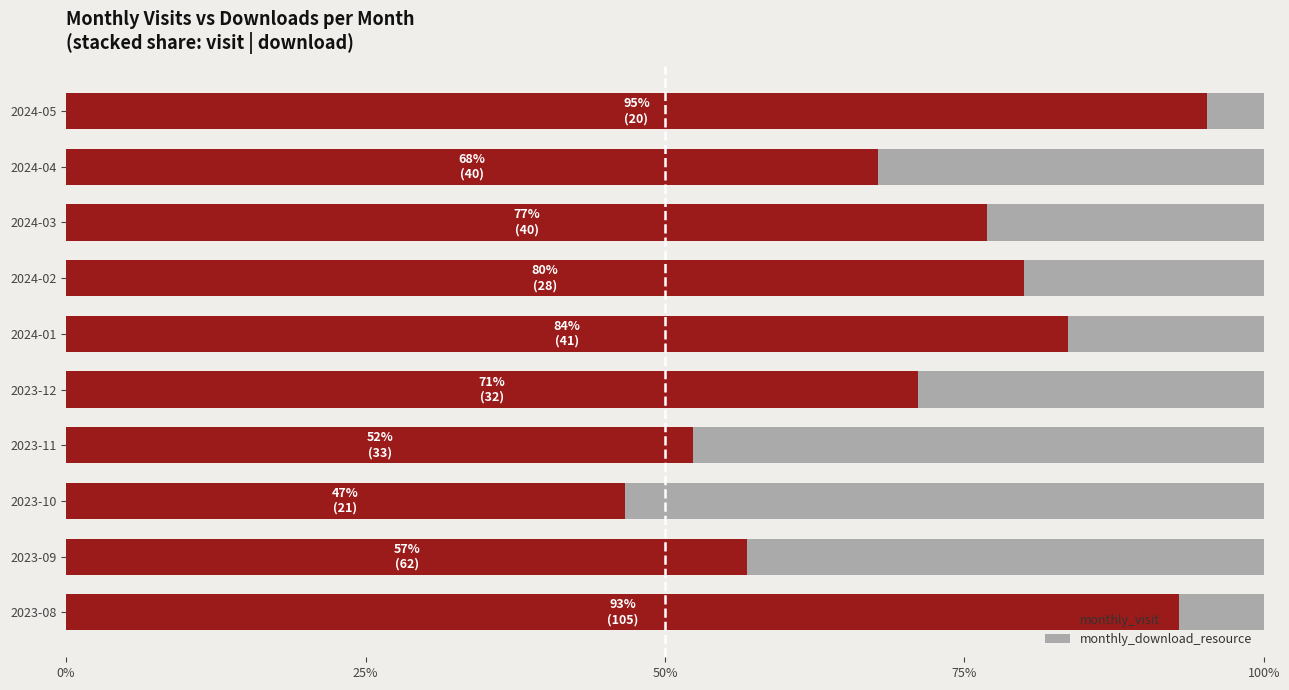

At which label is monthly_visit closest to 70?

2023-12